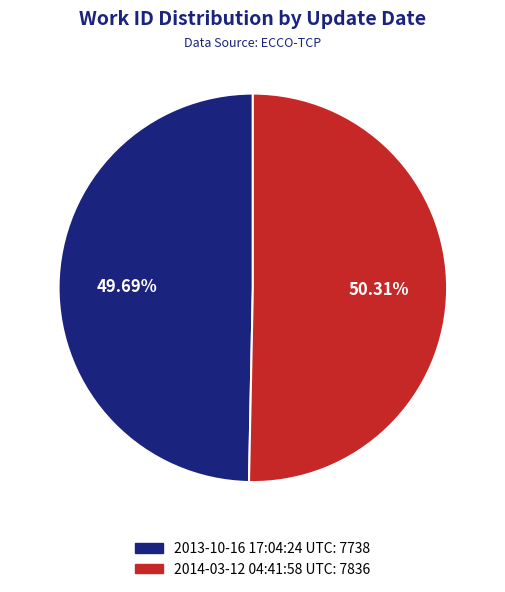

How many segments does this pie chart have?

2